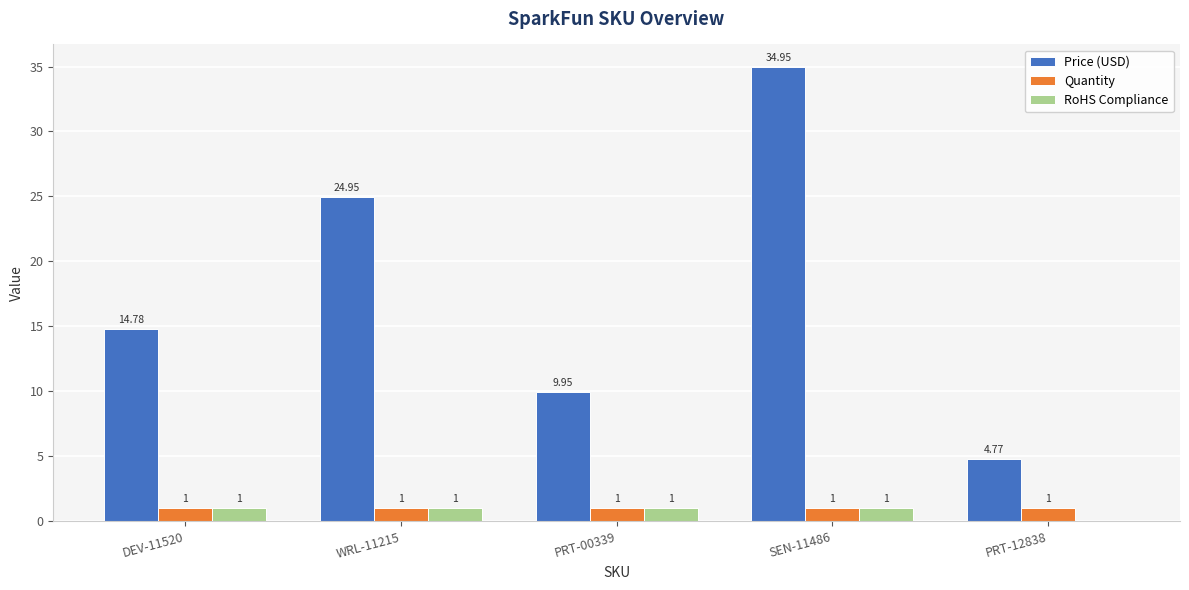

At which category is the sum across all series the highest?

SEN-11486